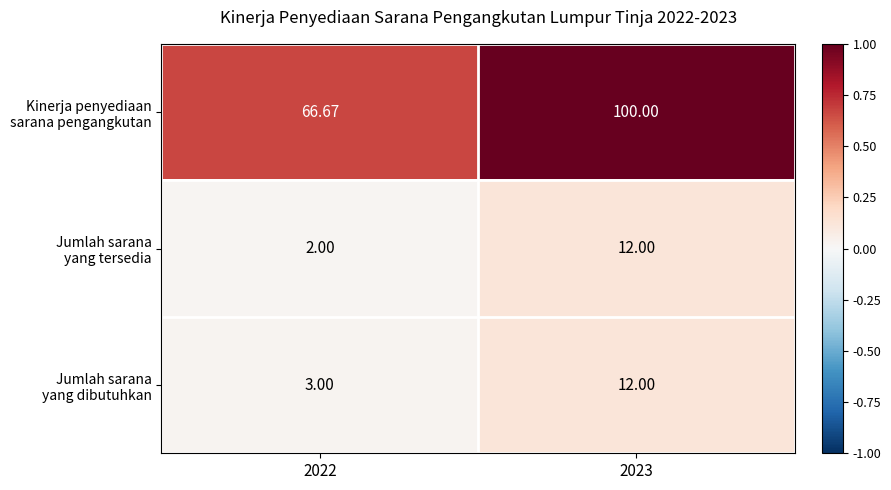

Between 2022 and 2023, which is larger?

2023